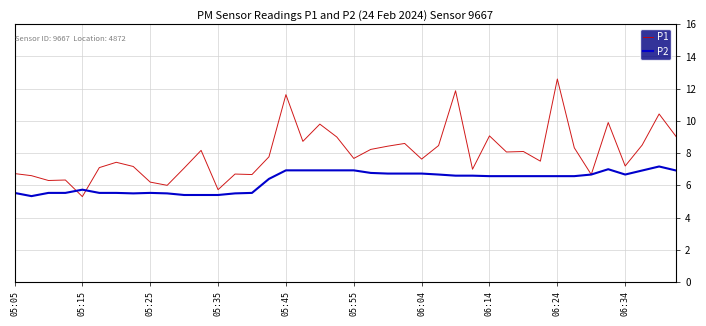

What is the smallest value displayed?

5.3